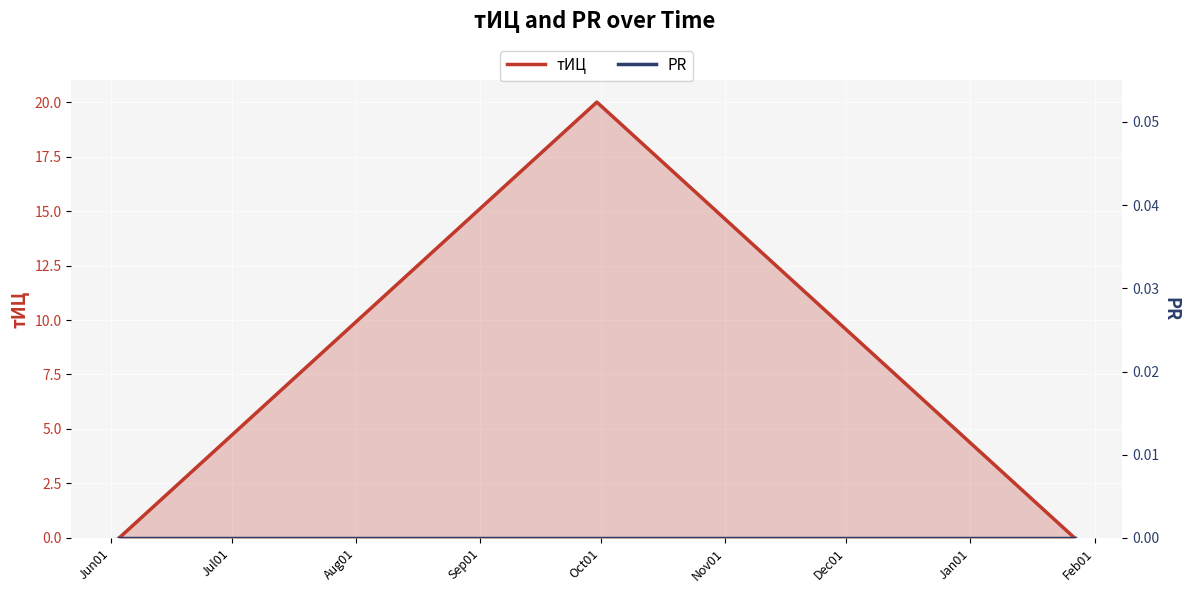

Rank the series by their maximum value, from highest to lowest.

тИЦ, PR